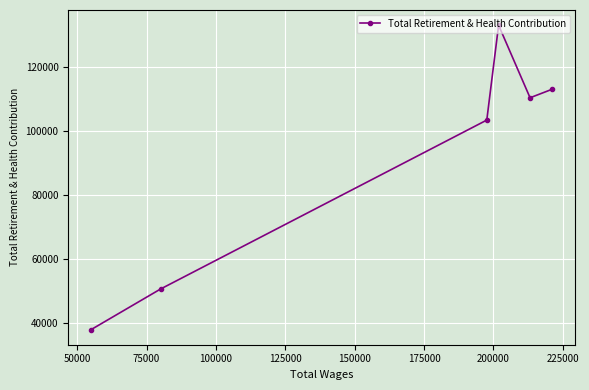

Reading left to right, extract all data points from this chart.

37924	50580	103410	133074	110388	112987